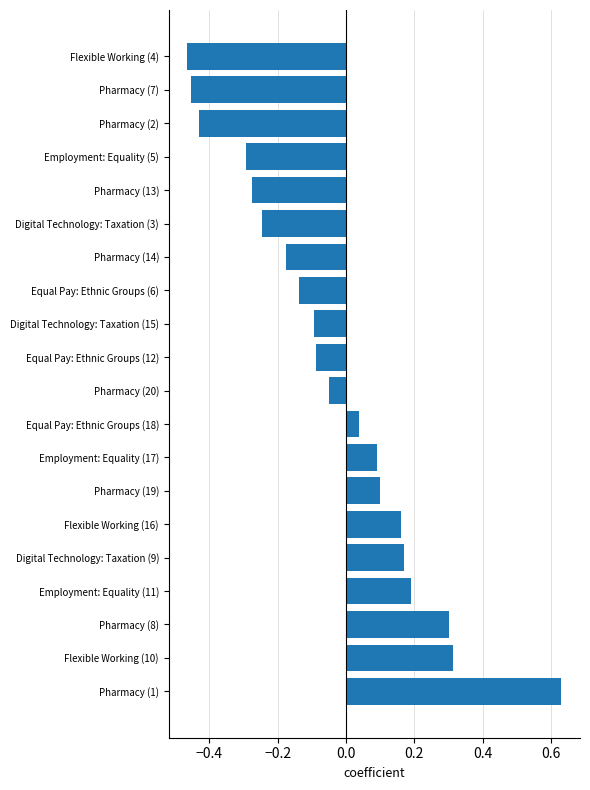

Does the chart contain any negative values?

Yes